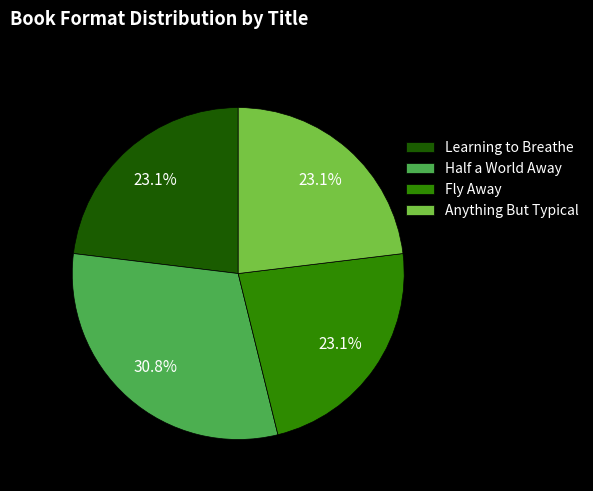

Which has a higher value, Half a World Away or Fly Away?

Half a World Away